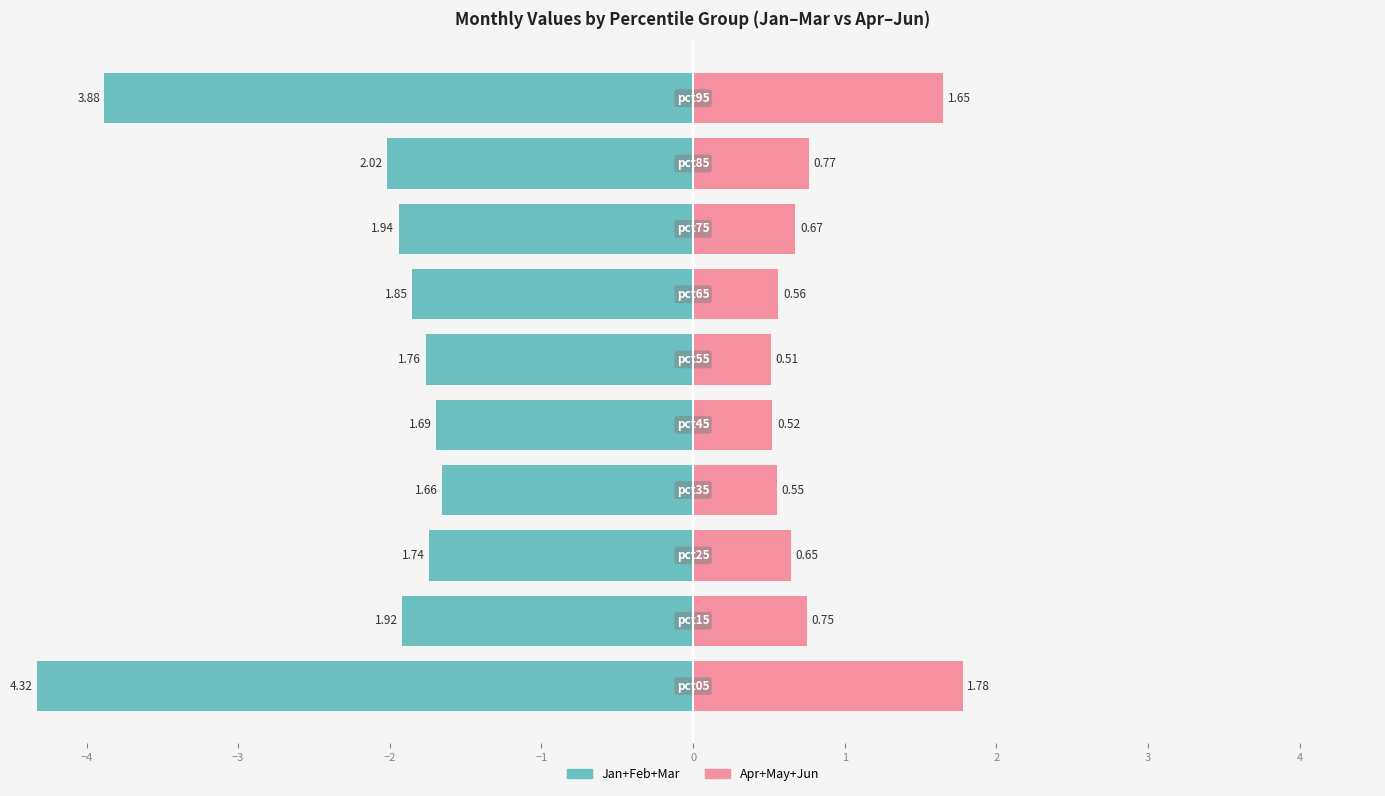

Between 2 and 3, which series saw the biggest shift?

Apr+May+Jun